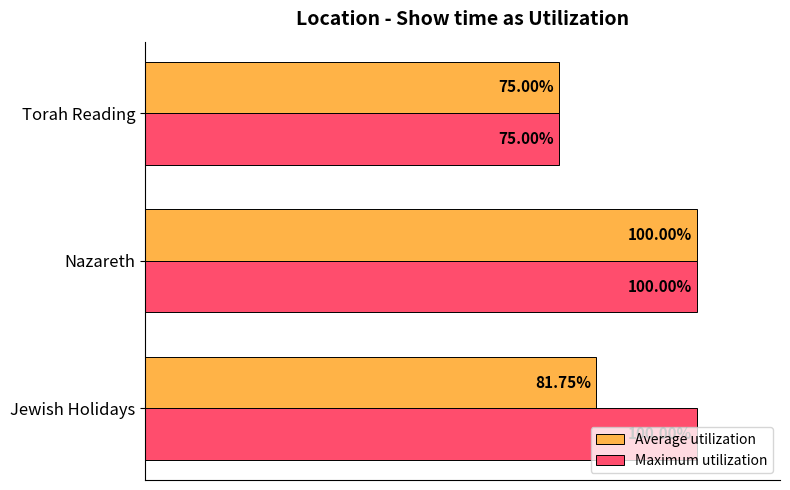

At which label is Average utilization closest to 87?

Jewish Holidays